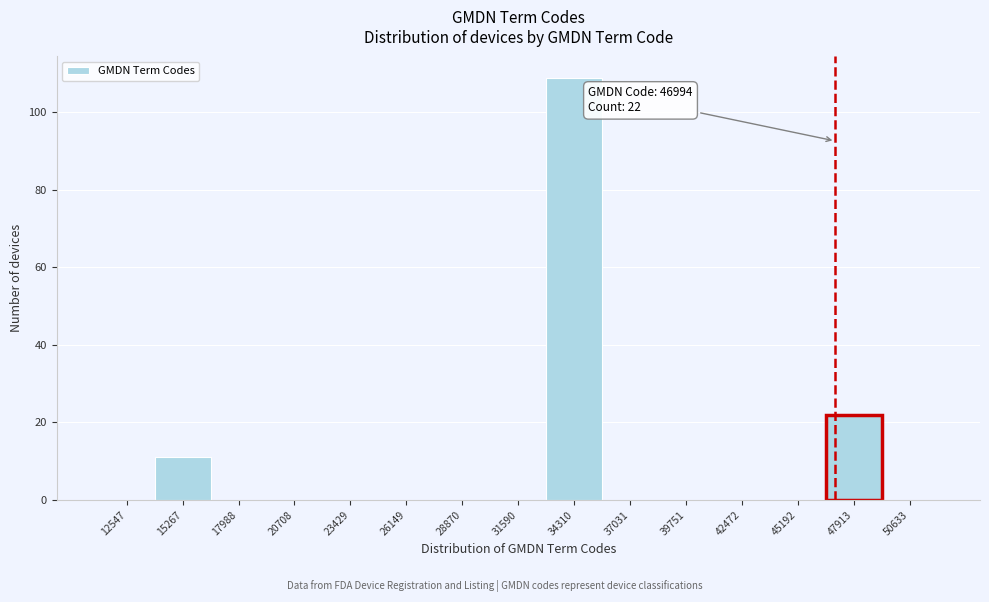

Over which range of the x-axis is the bar tallest?

33000 to 35500